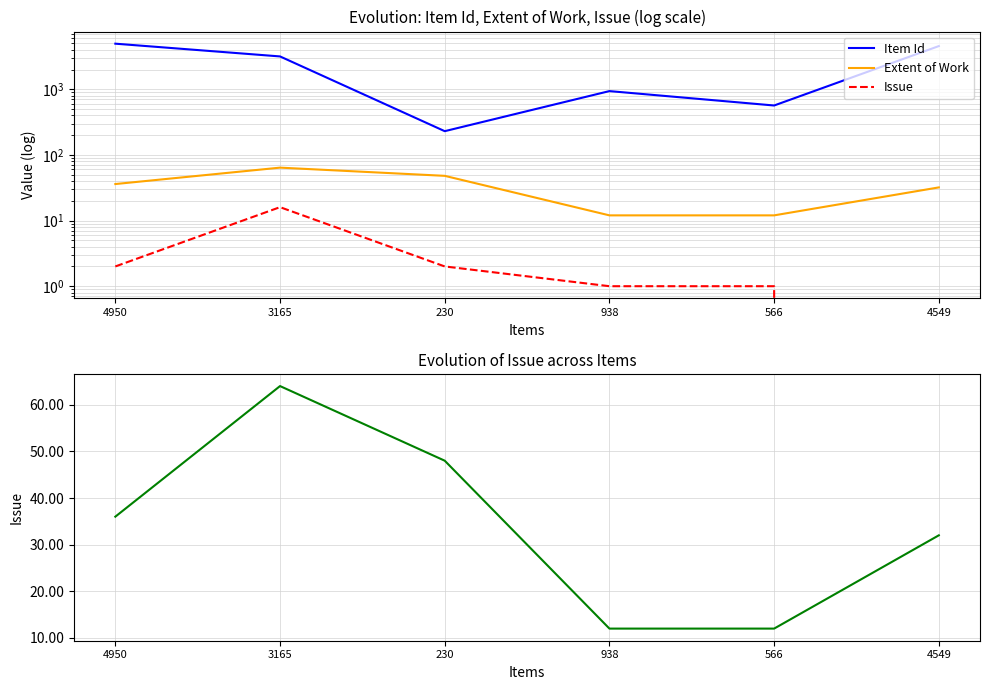

What is the difference between the highest and lowest values at 3165?

3149